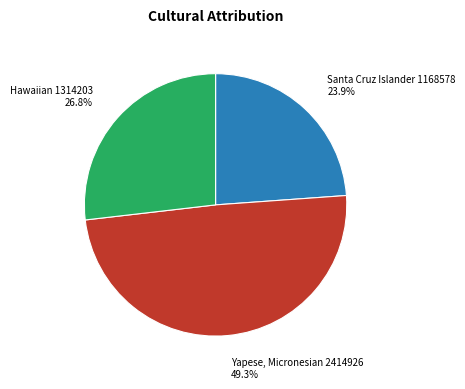

To the nearest percent, what is the difference between the largest and smallest slice percentages?

25%